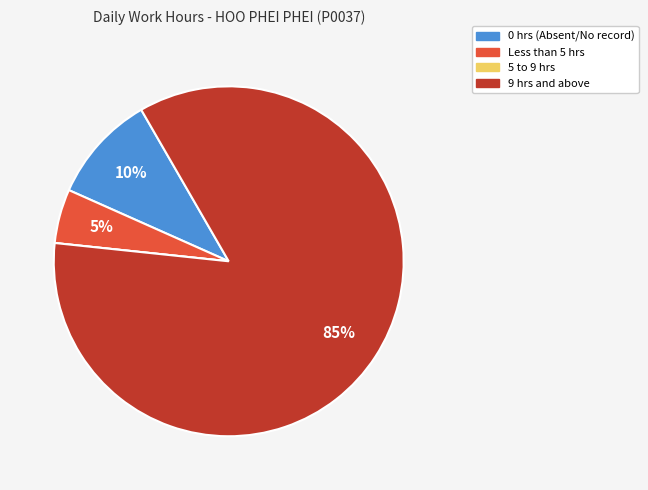

To the nearest percent, what is the difference between the largest and smallest slice percentages?

85%